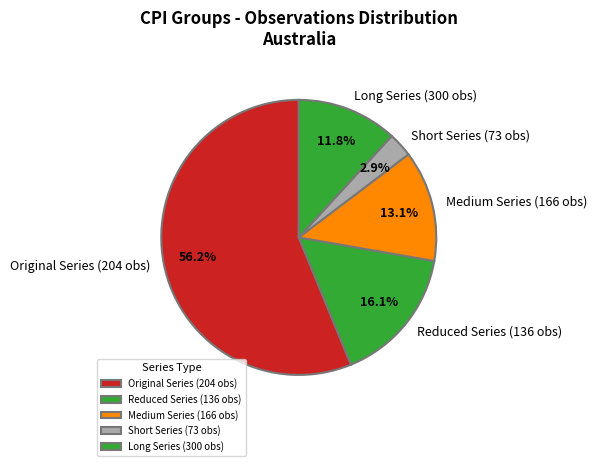

Between Medium Series (166 obs) and Reduced Series (136 obs), which is larger?

Reduced Series (136 obs)